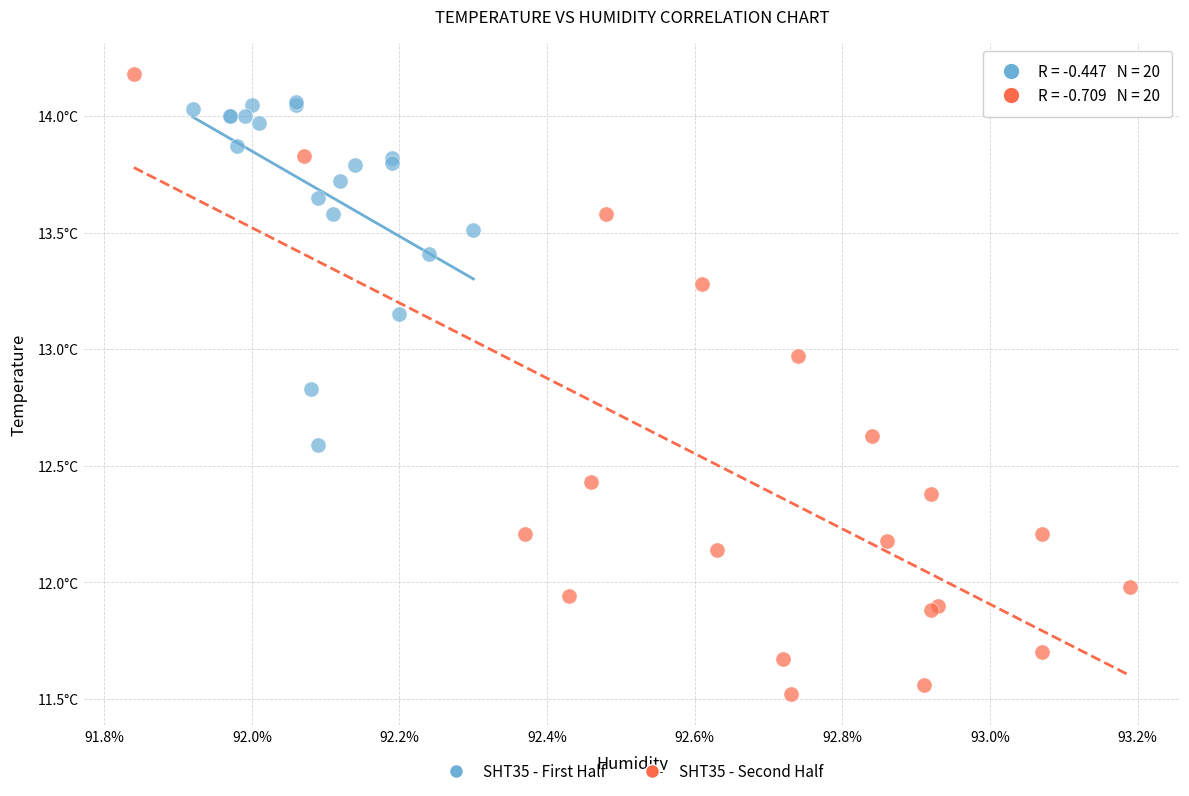

Which series has the largest Y range (max minus min)?

SHT35 - Second Half